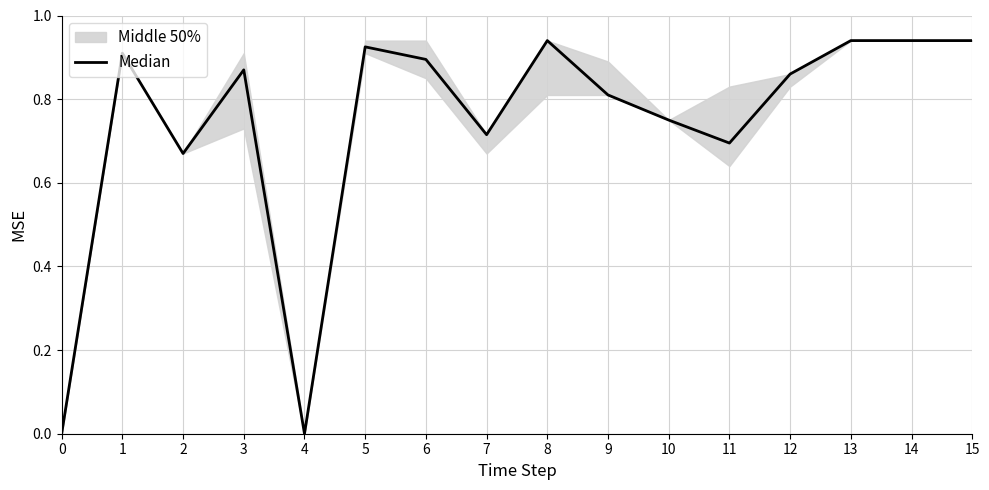

At which category does the chart reach its peak across all series?

8